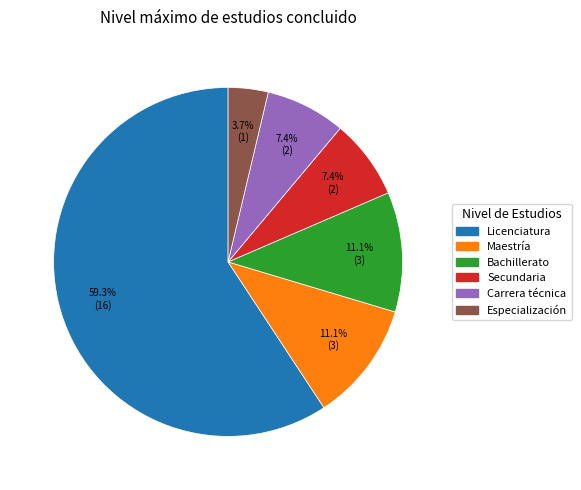

The Licenciatura slice represents 70% of the pie. True or false?

False